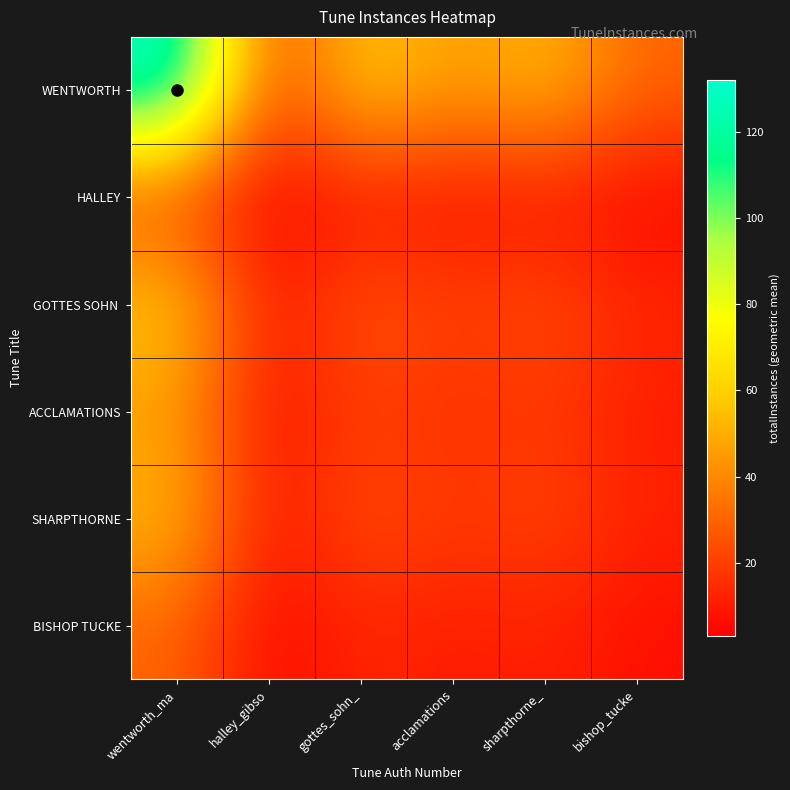

How many categories are shown in the chart?

6